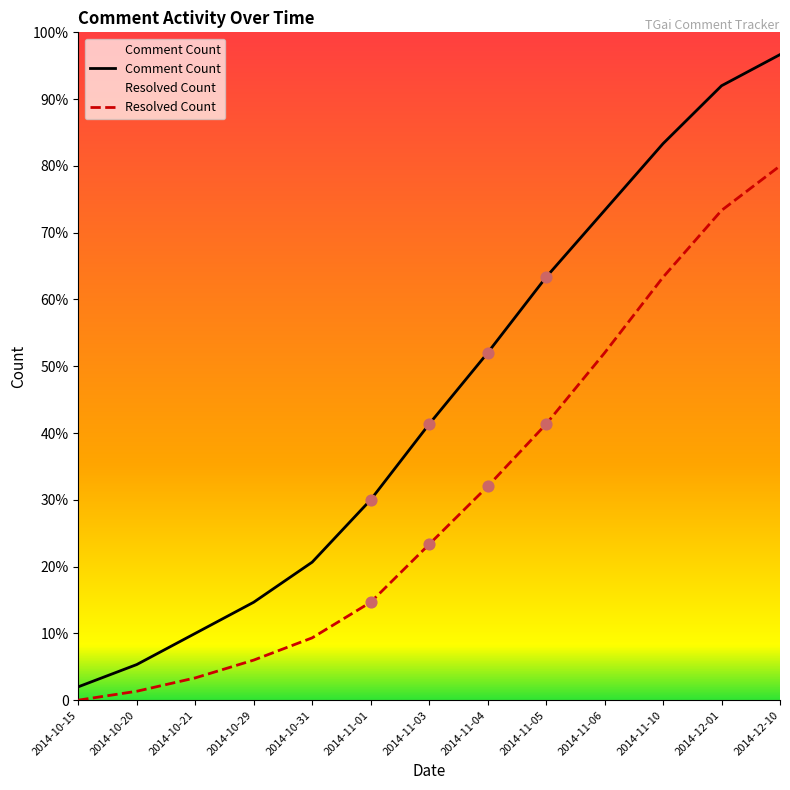

Is the value of Resolved Count at 2014-11-06 greater than the value of Comment Count at 2014-11-05?

No